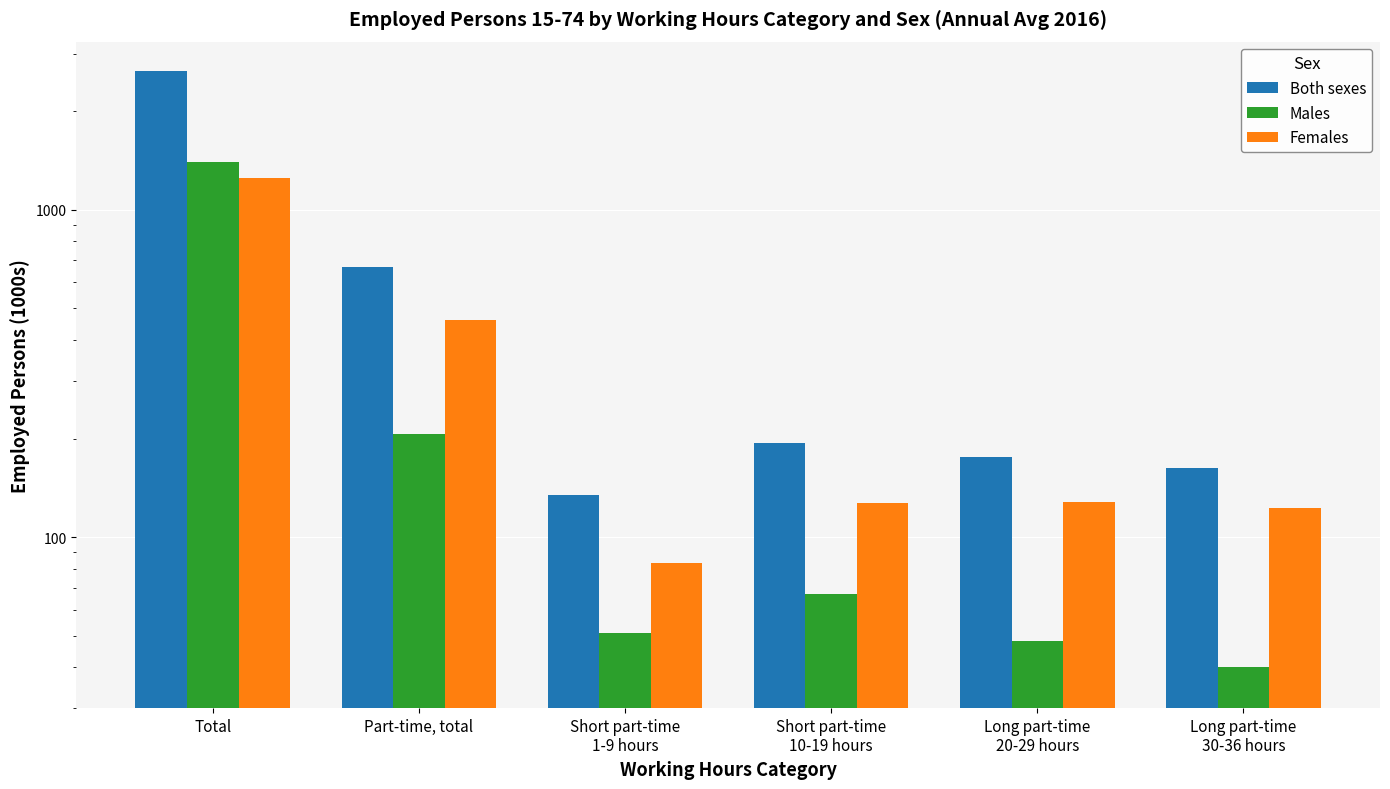

What is the approximate value of Females at Short part-time
10-19 hours?

127